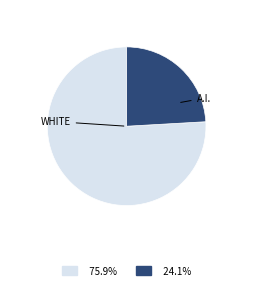

Is there any slice that represents more than half of the pie?

Yes